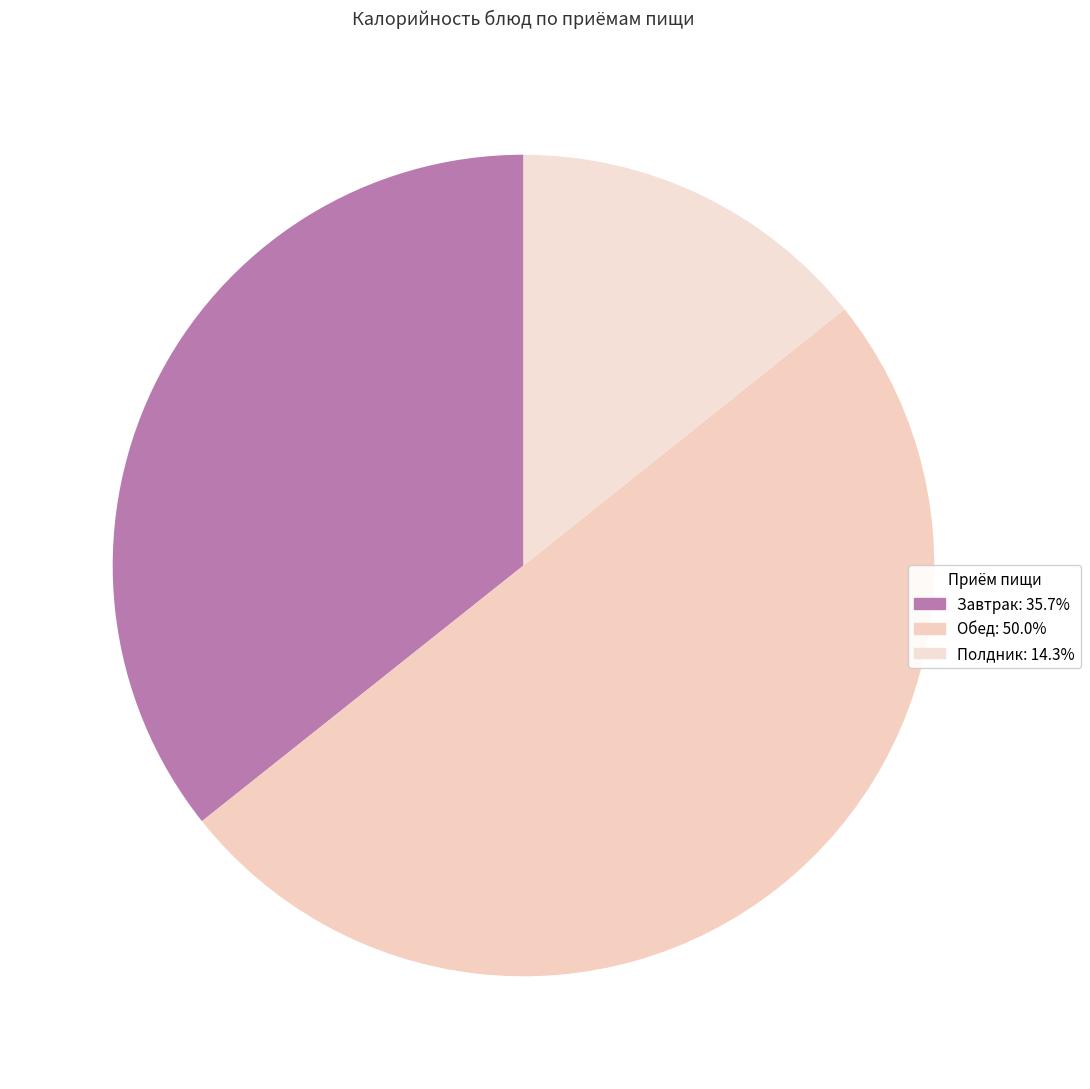

How many segments does this pie chart have?

3